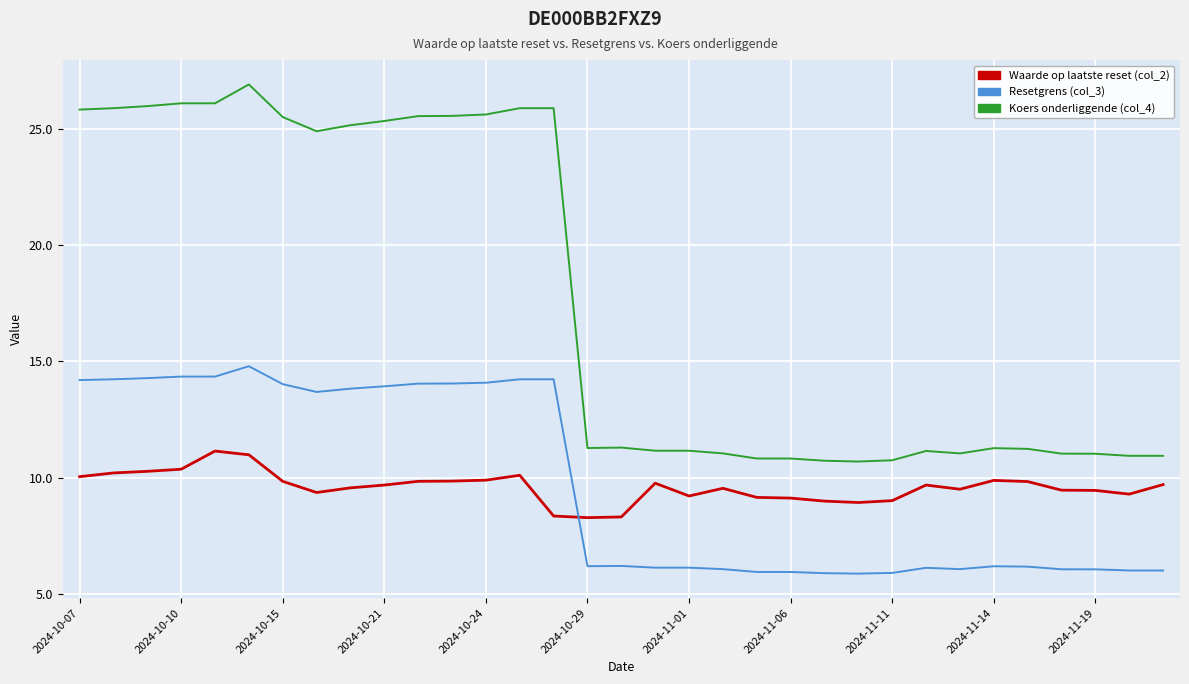

What is the difference between the maximum and minimum values in the Waarde op laatste reset (col_2) series?

2.9